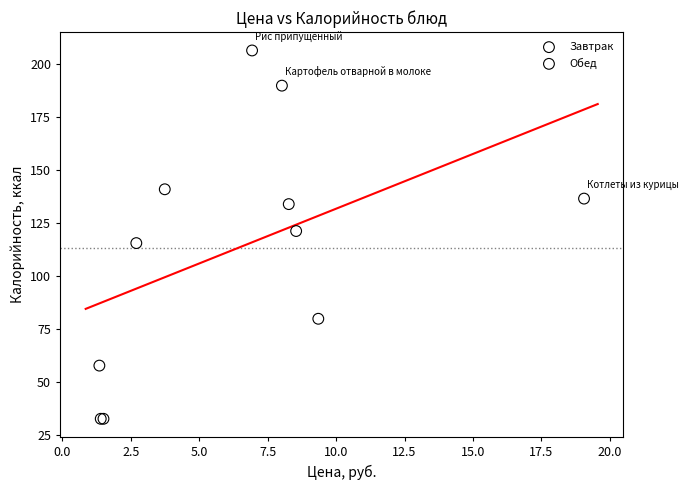

Which series contains the highest Y value?

Обед